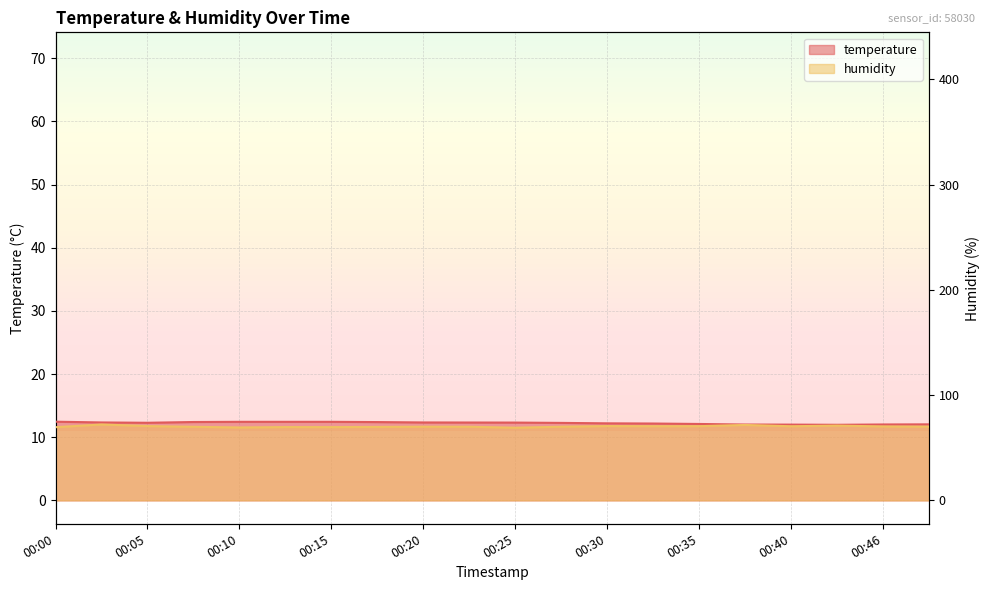

At which category is the sum across all series the highest?

00:03